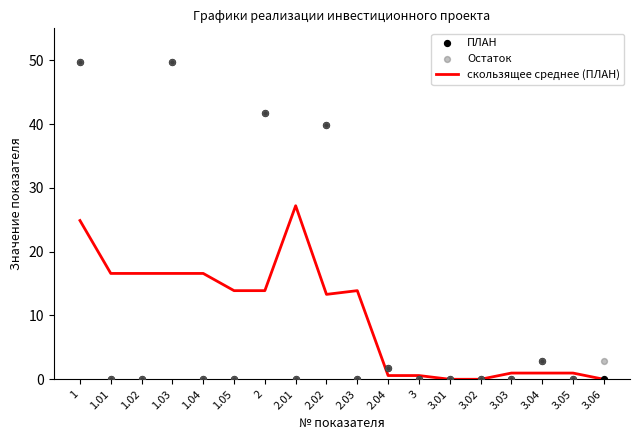

Which series contains the lowest Y value?

скользящее среднее (ПЛАН)